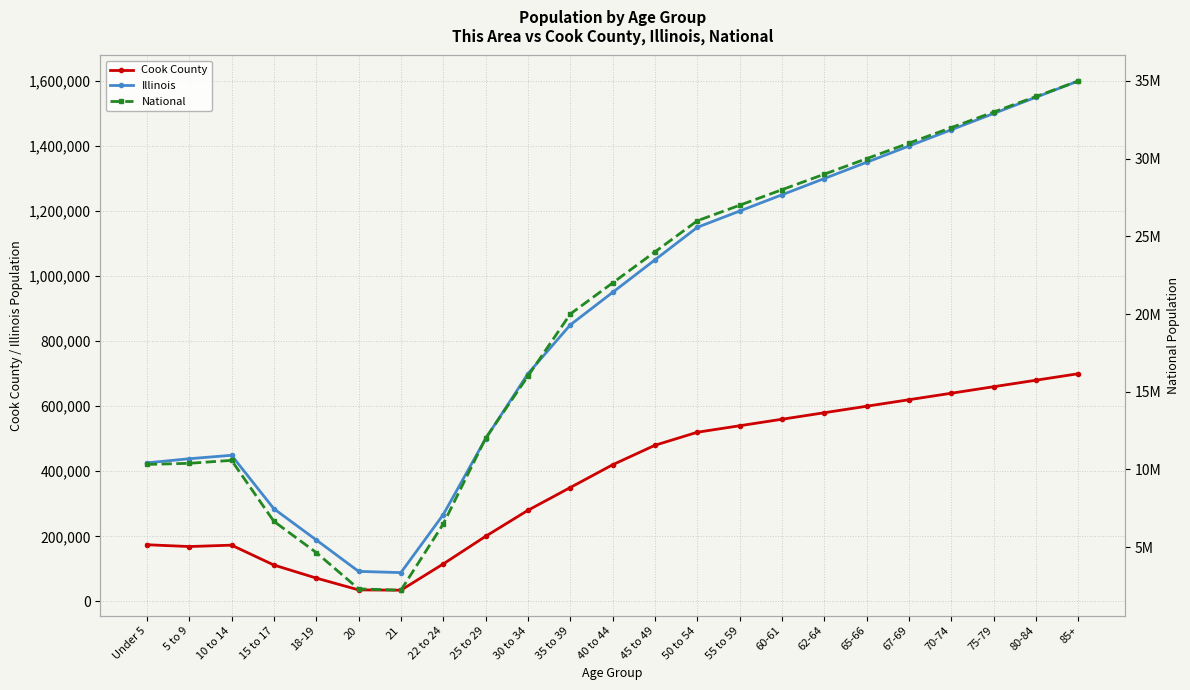

What is the sum of the National values at 20 and 18-19?

6955776